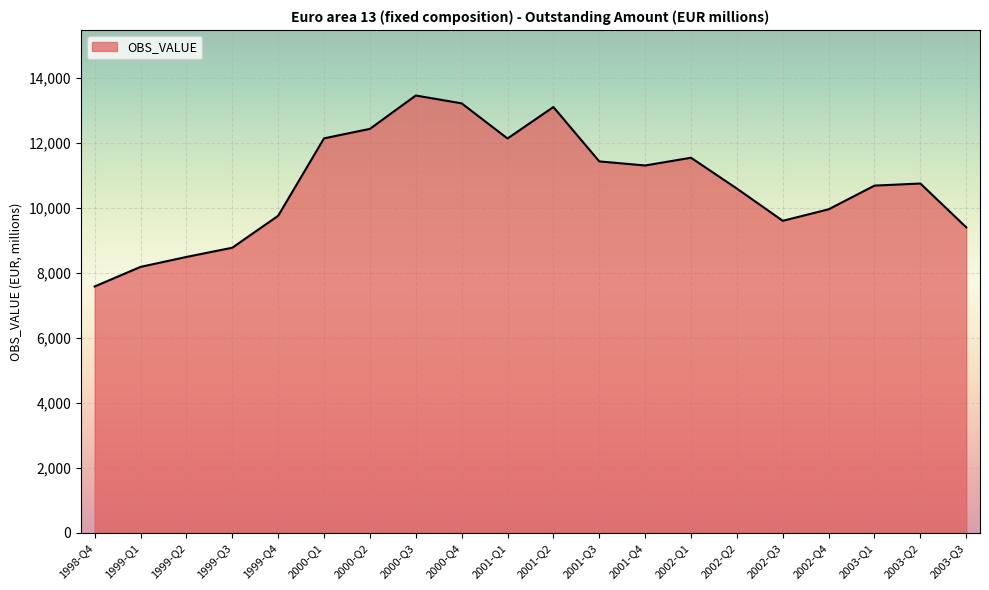

Approximately how many times larger is the value at 2000-Q3 compared to 2001-Q3?

1.2